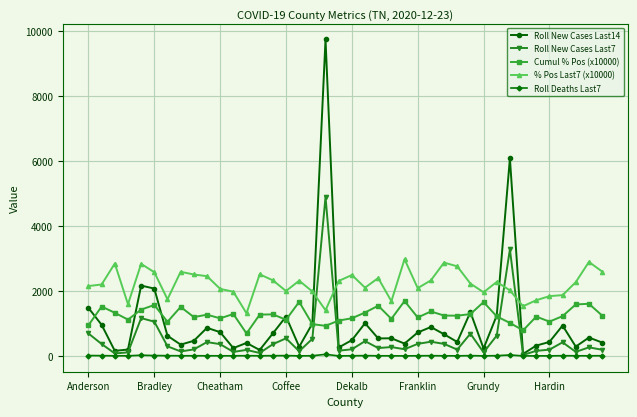

What is the difference between the maximum and minimum values in the Cumul % Pos (x10000) series?

997.0